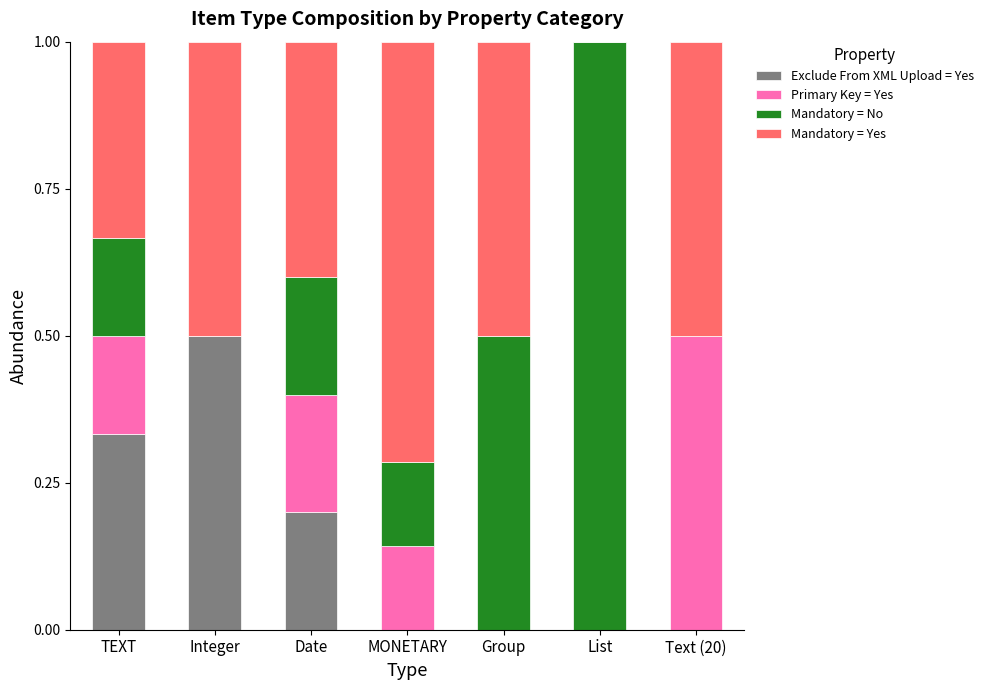

What is the sum of all Exclude From XML Upload = Yes values?

1.0